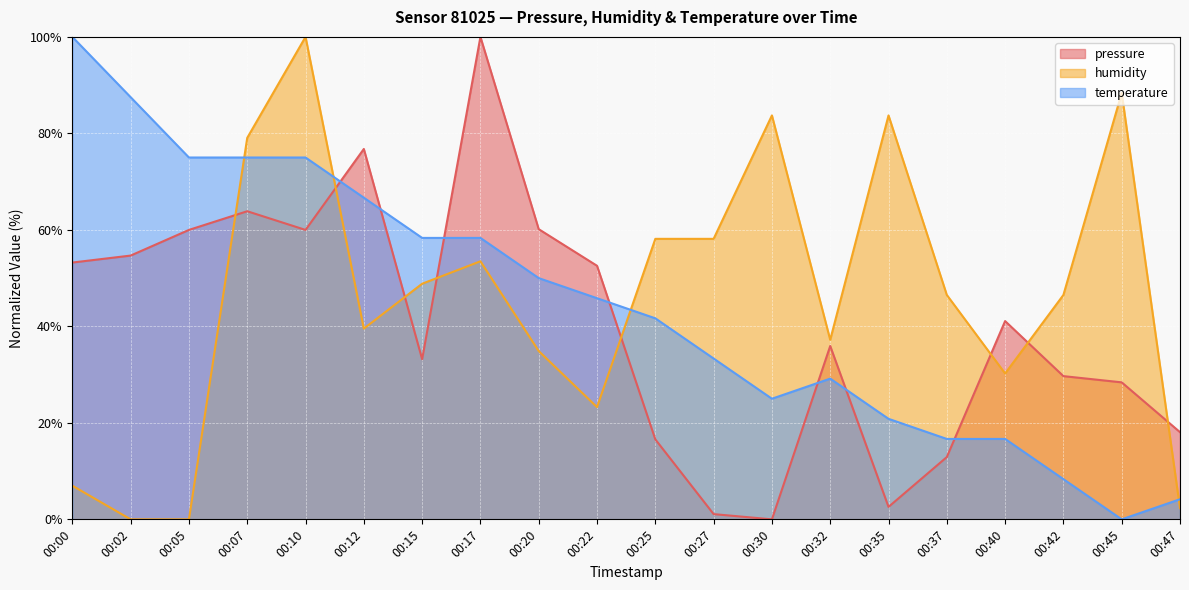

Which category has the lowest value in the temperature series?

00:45